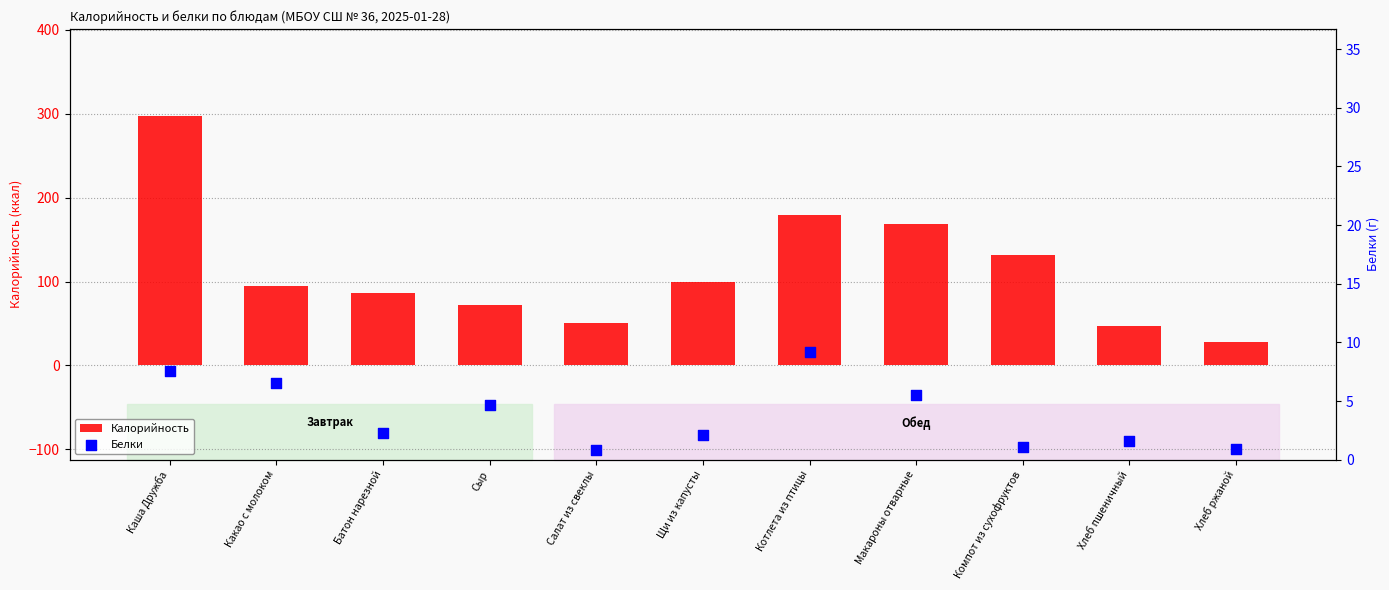

At which category is the sum across all series the highest?

Каша Дружба